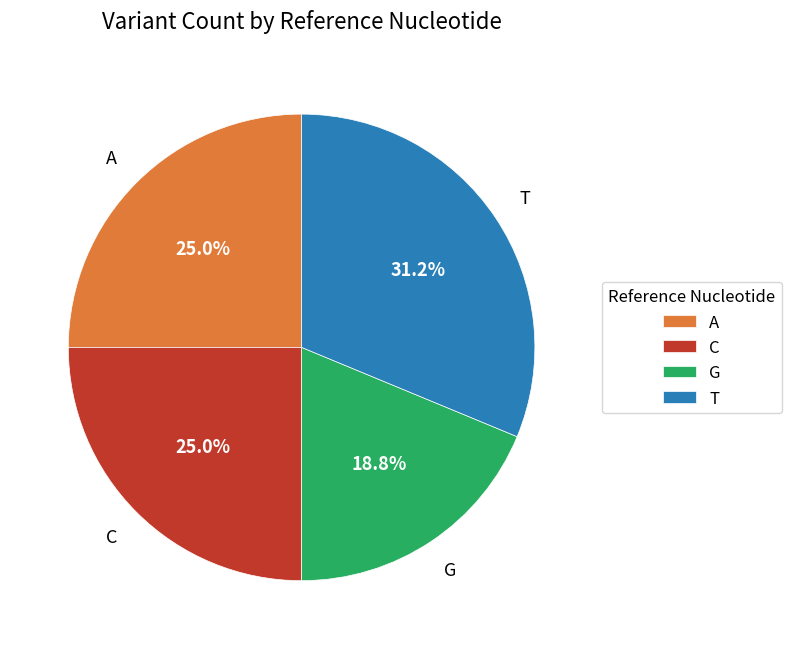

Does any single category account for the majority?

No